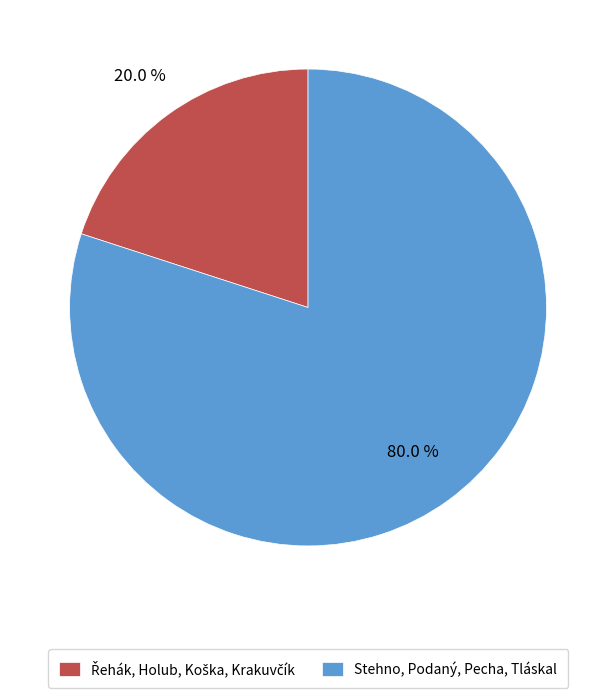

Does Stehno, Podaný, Pecha, Tláskal account for over 50% of the chart?

Yes